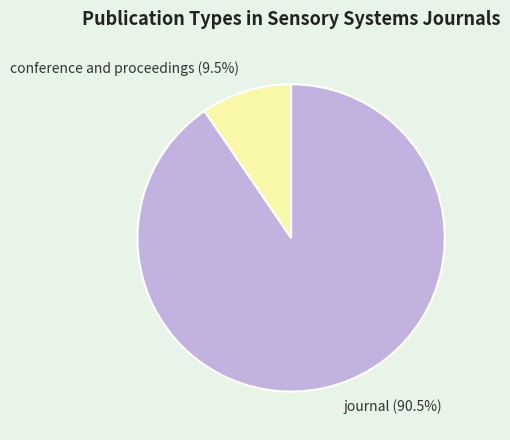

Which category has the biggest portion of the pie?

journal